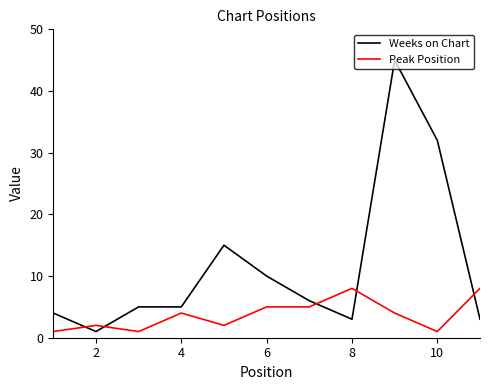

True or false: Weeks on Chart and Peak Position cross at least once.

True